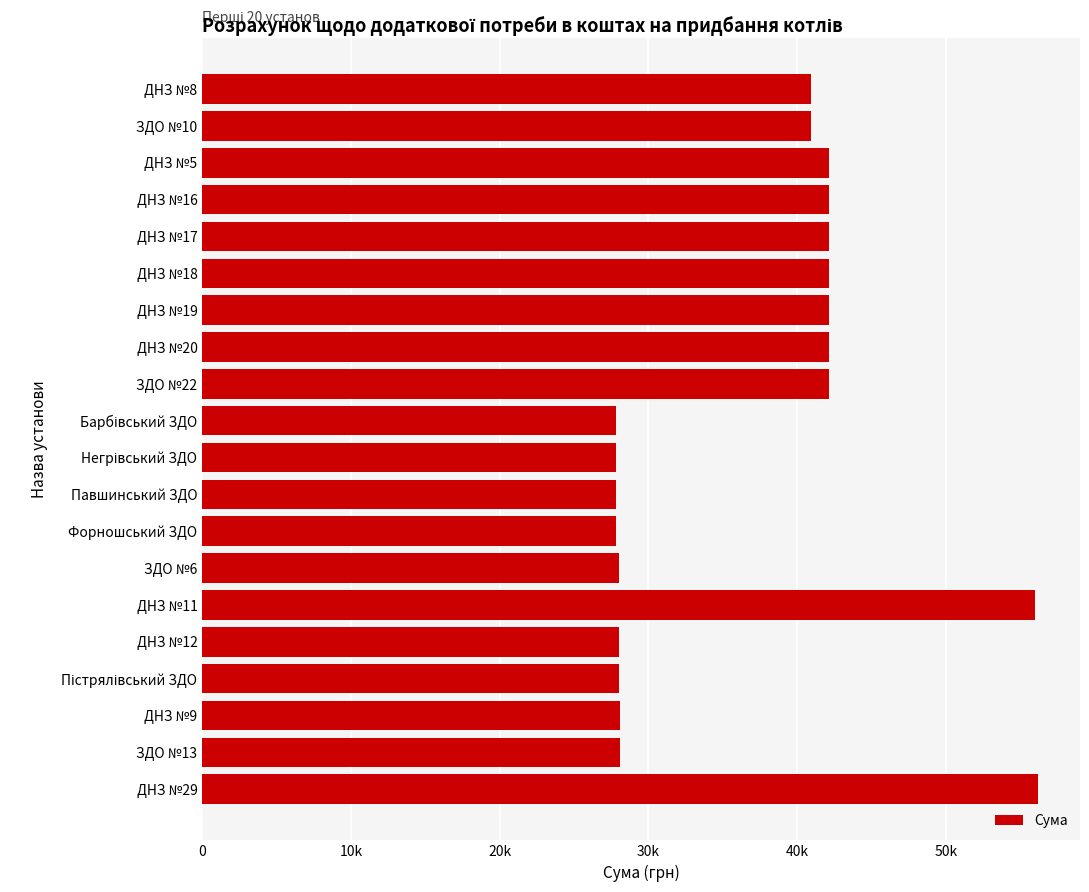

Does the chart contain any negative values?

No